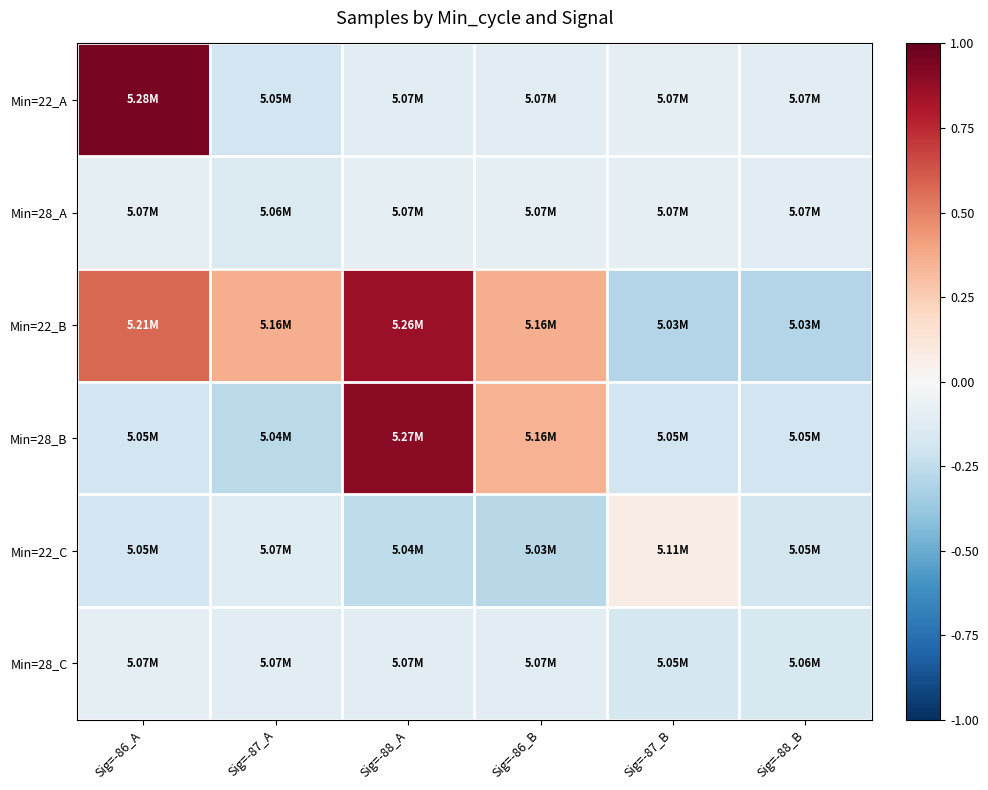

Which series changed the most between Sig=-86_B and Sig=-88_B?

Min=22_B